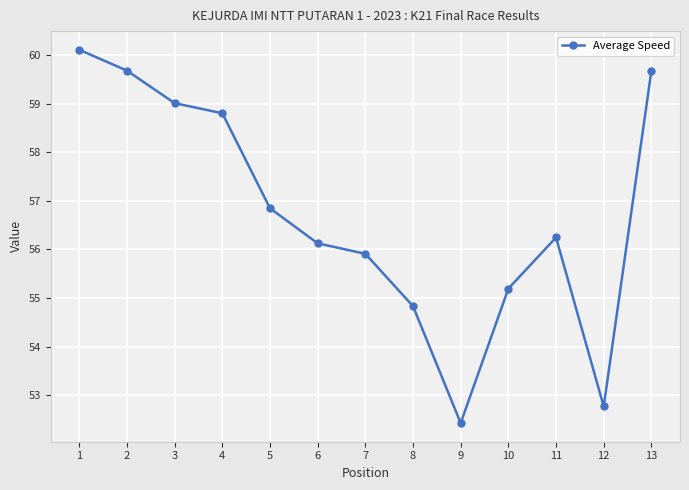

How many data points are above 56?

8